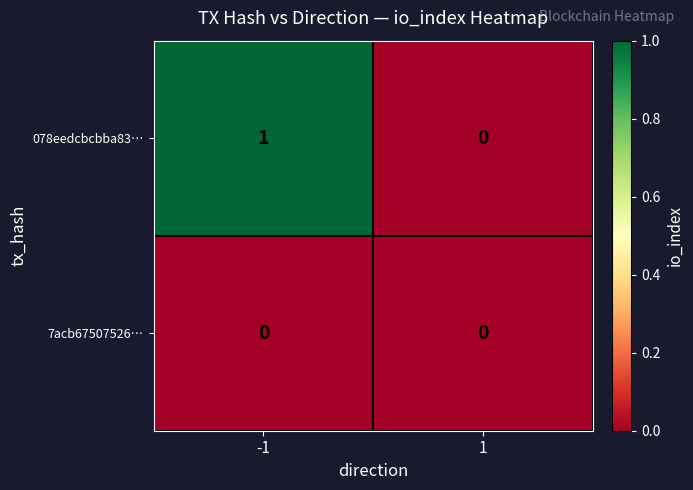

Rank the series by their maximum value, from highest to lowest.

078eedcbcbba83…, 7acb67507526…